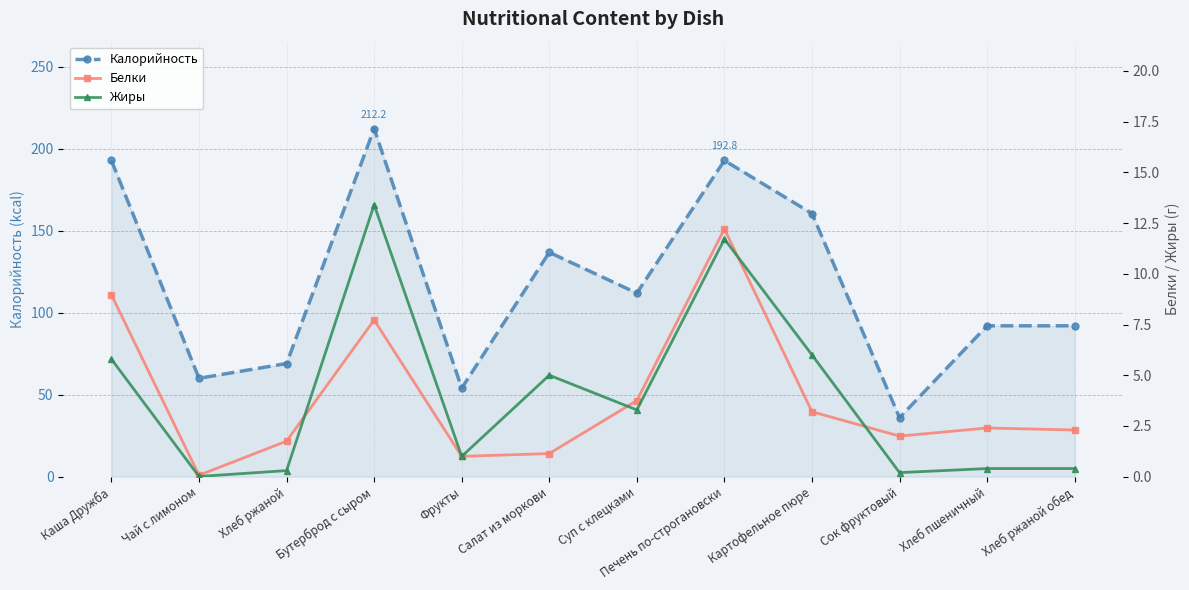

True or false: Калорийность has a value of 47.6 at Сок фруктовый.

False